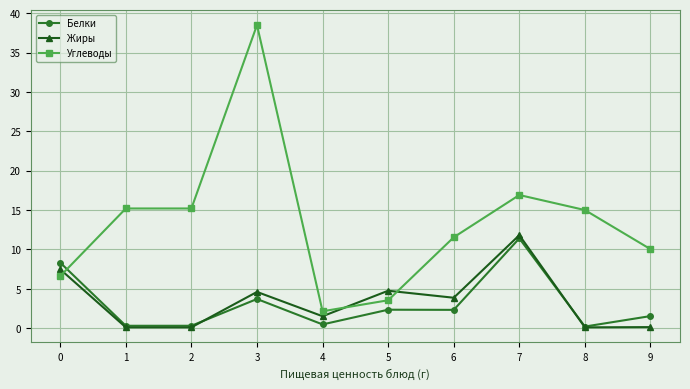

True or false: Углеводы and Белки cross at least once.

True